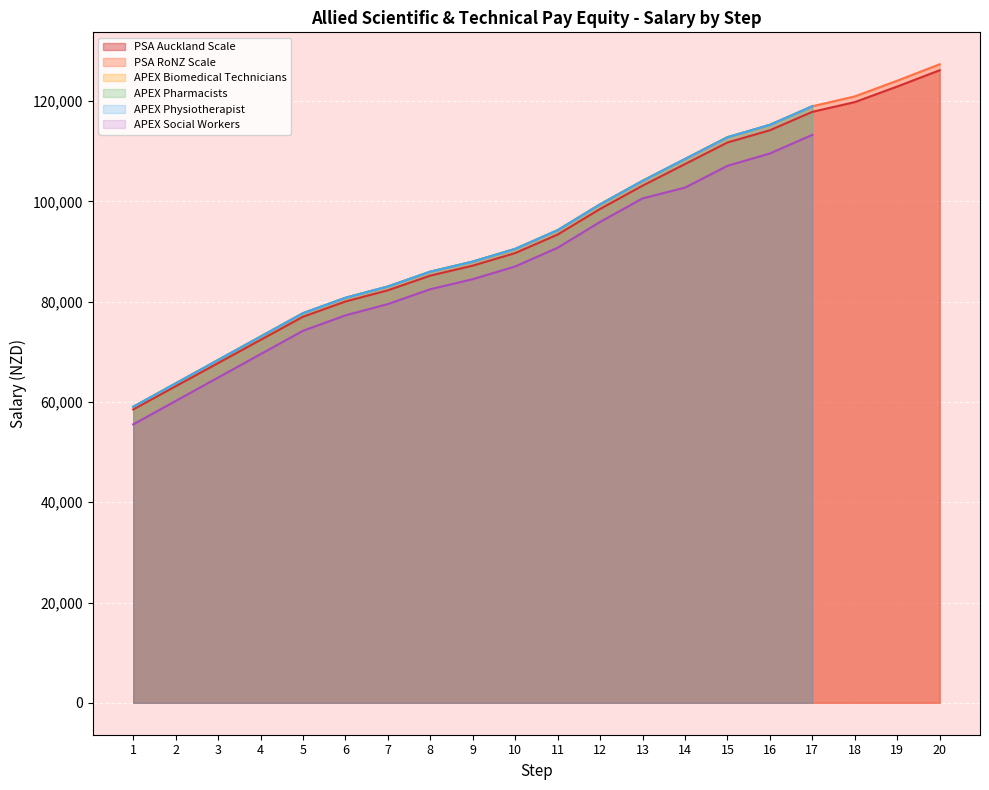

What is the minimum value for PSA RoNZ Scale?

59035